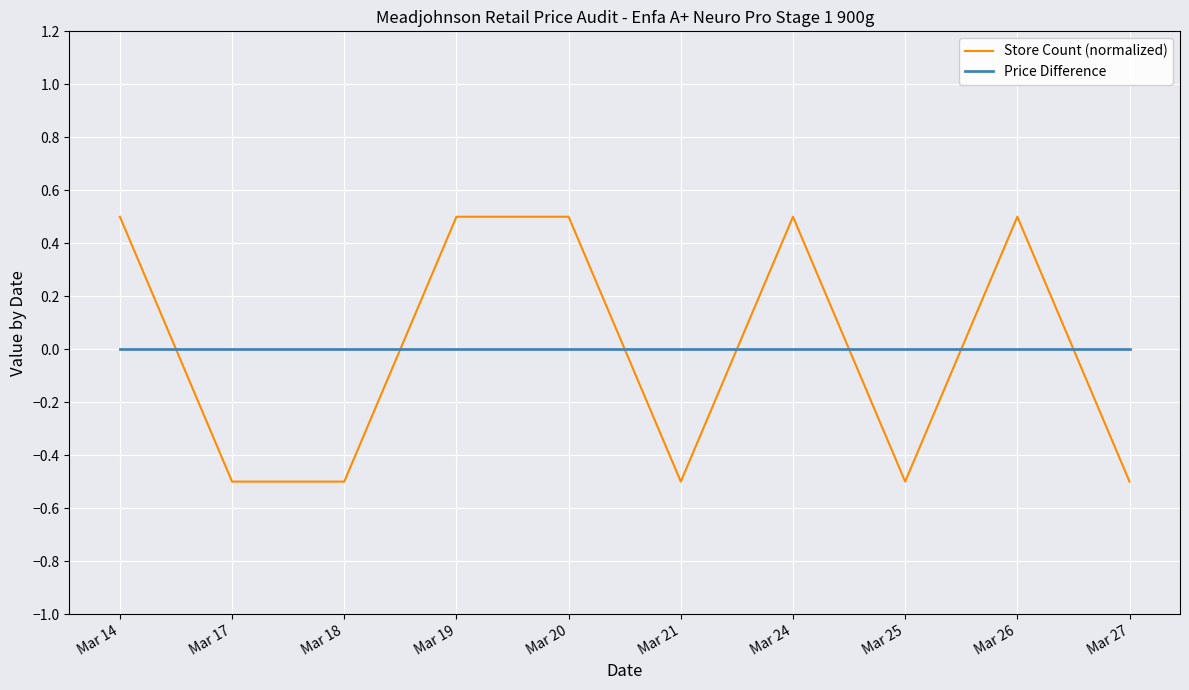

After their last crossing, which series has the higher values: Price Difference or Store Count (normalized)?

Price Difference